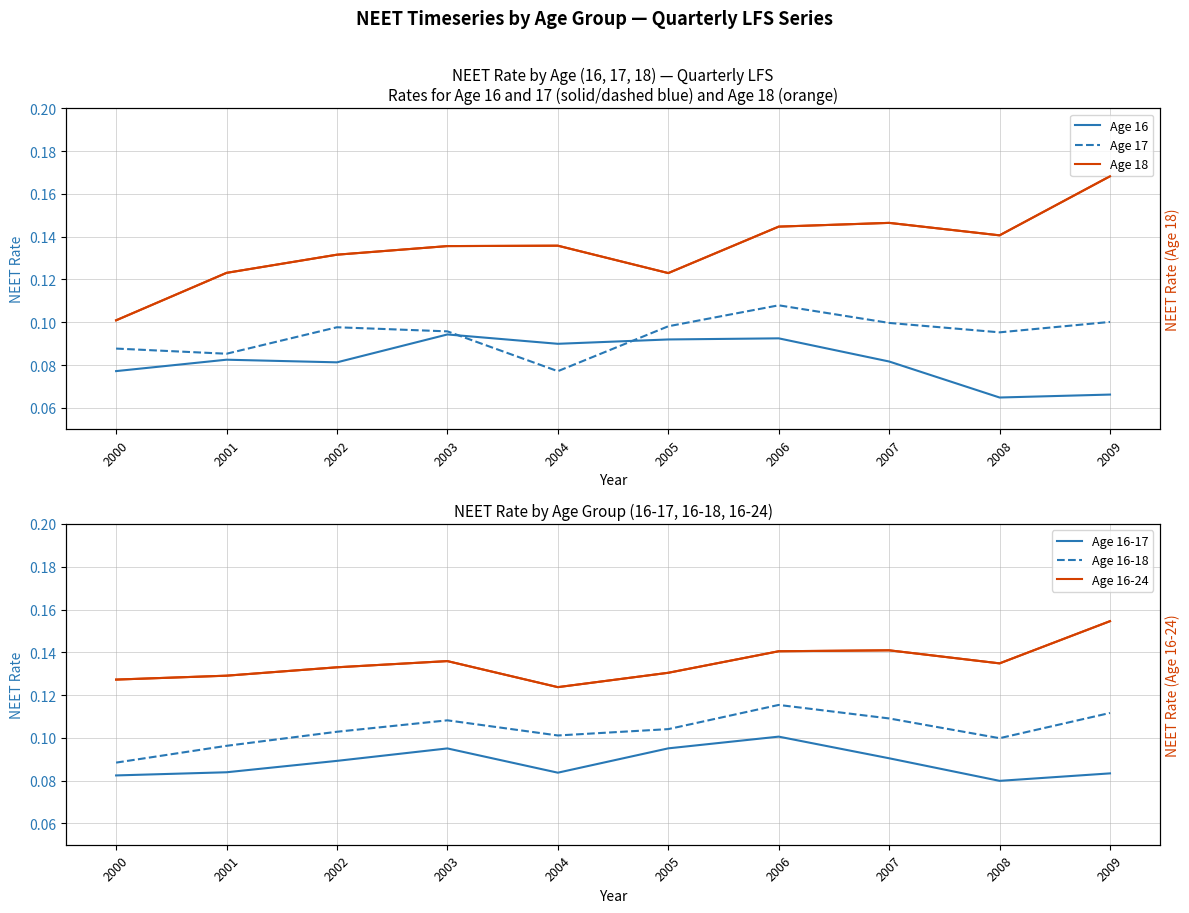

How many Age 16-17 values are between 0 and 1?

10